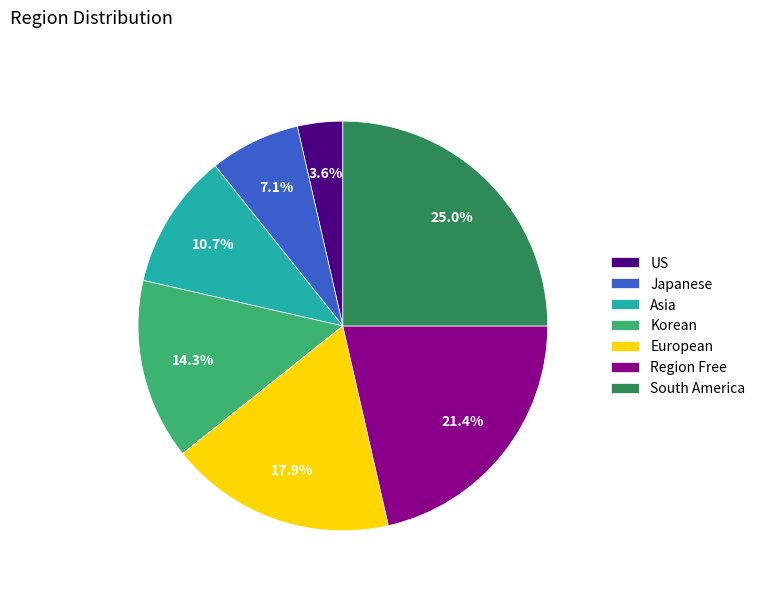

True or false: US accounts for 4% of the total.

True